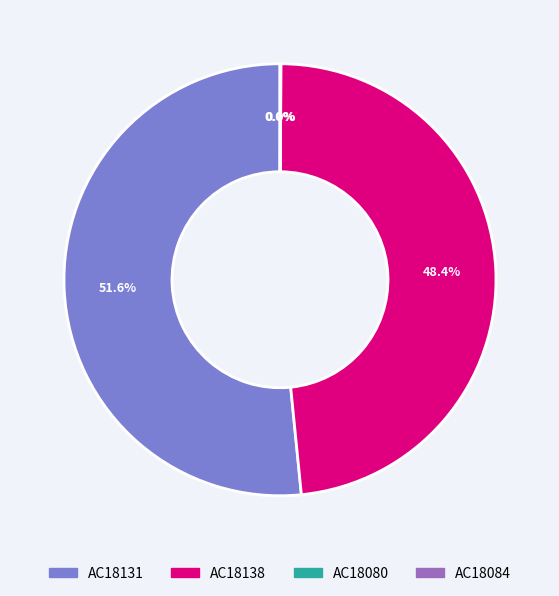

To the nearest percent, what is the difference between the AC18138 and AC18131 slice percentages?

3%